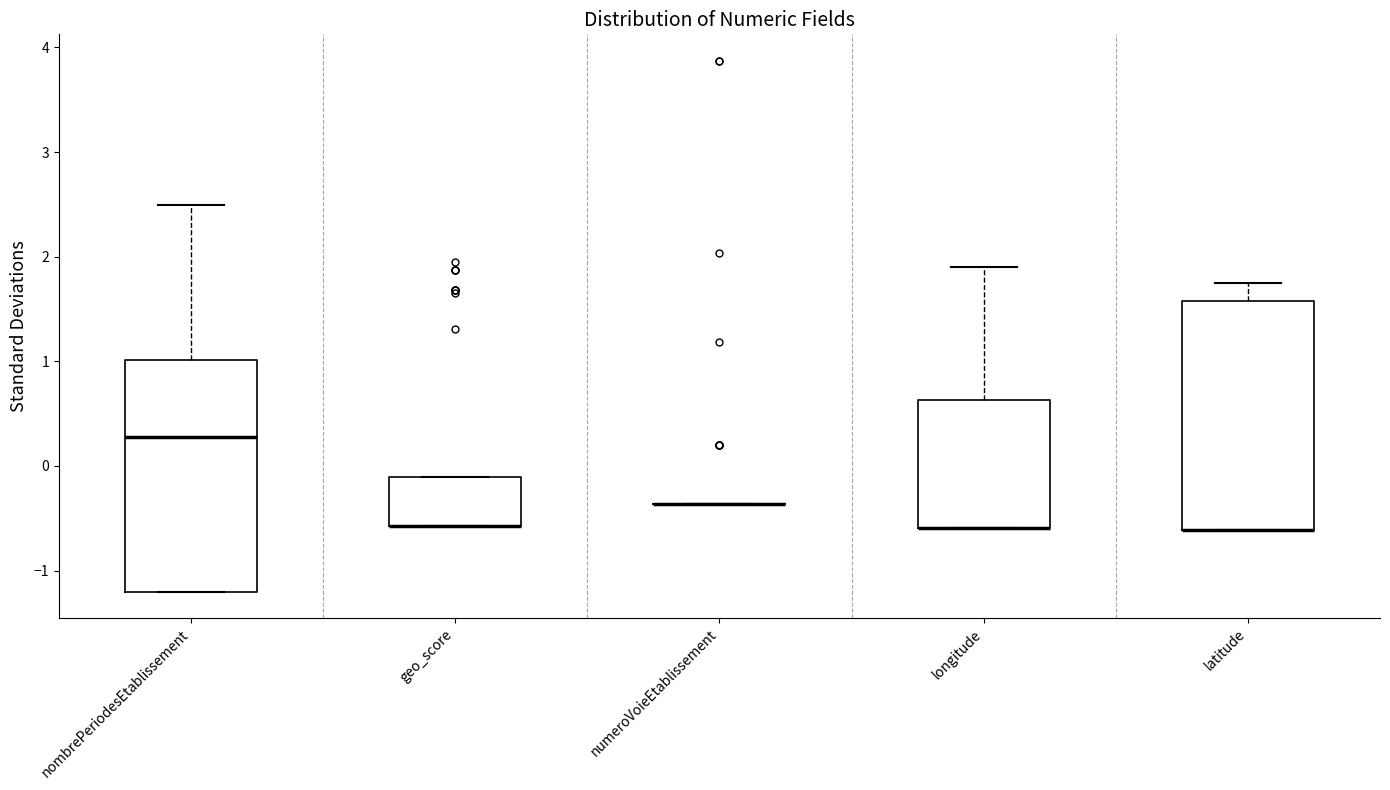

Reading left to right, transcribe this box plot: for each box, give where its median line is, the range the box spans, and where its two whiskers end, as read against the y-axis. The values are not printed on the chart, so give them approximately, as read against the axis.

nombrePeriodesEtablissement: median 0.3, box -1.2 to 1.0, whiskers -1.2 to 2.5
geo_score: median -0.6 (drawn on the box's lower edge), box -0.6 to -0.1, whiskers -0.6 to -0.1
numeroVoieEtablissement: box collapsed to a line at -0.4, whiskers -0.4 to -0.4
longitude: median -0.6 (drawn on the box's lower edge), box -0.6 to 0.6, whiskers -0.6 to 1.9
latitude: median -0.6 (drawn on the box's lower edge), box -0.6 to 1.6, whiskers -0.6 to 1.8